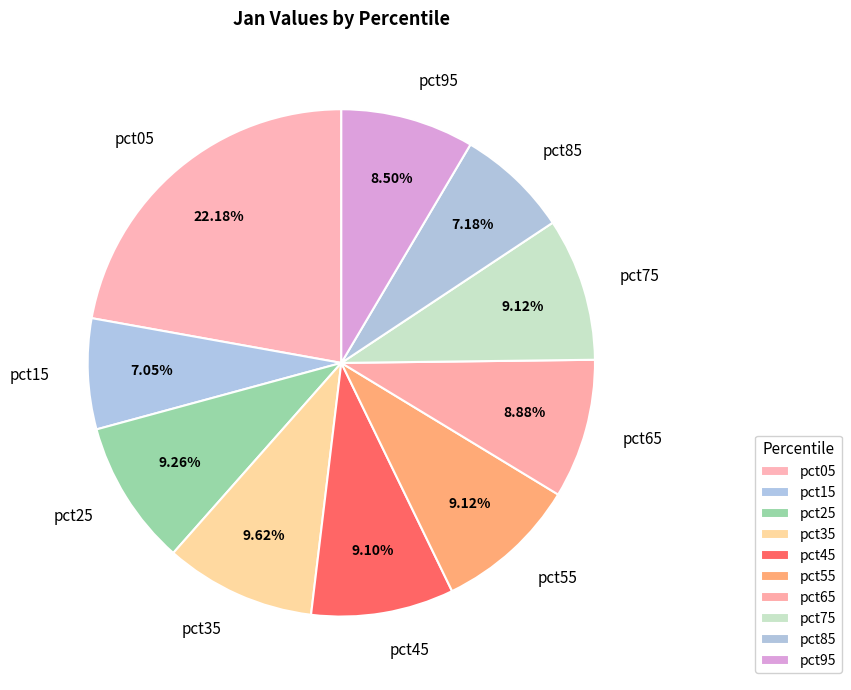

Is the sum of pct65 and pct35 greater than half?

No